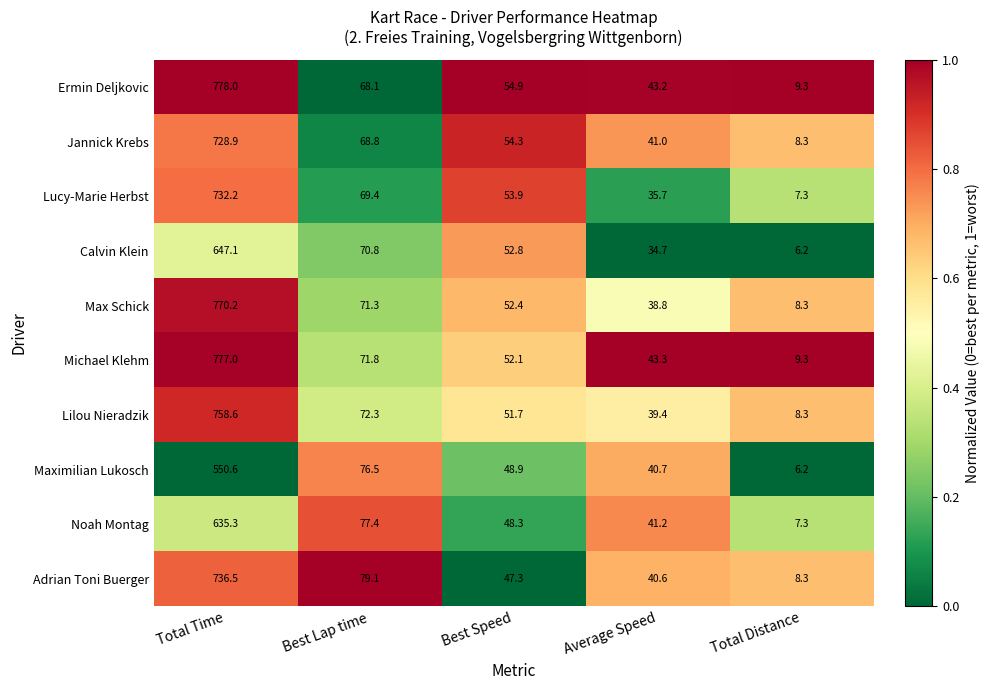

What is the difference between the Lilou Nieradzik values at Best Lap time and Best Speed?

20.6